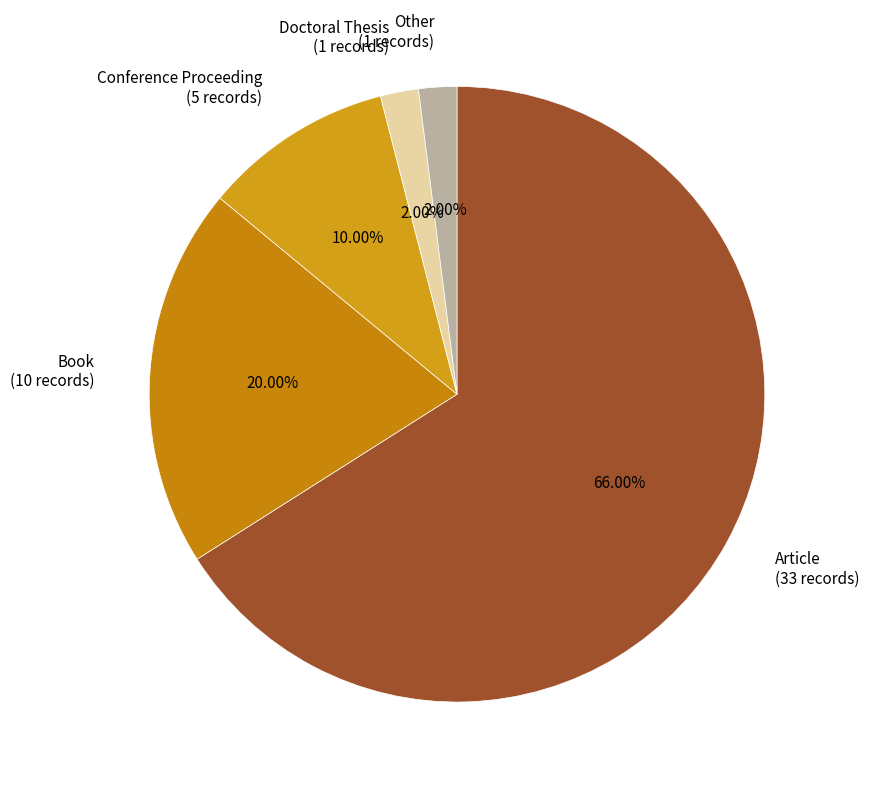

To the nearest percent, what is the combined percentage of Conference Proceeding and Book?

30%